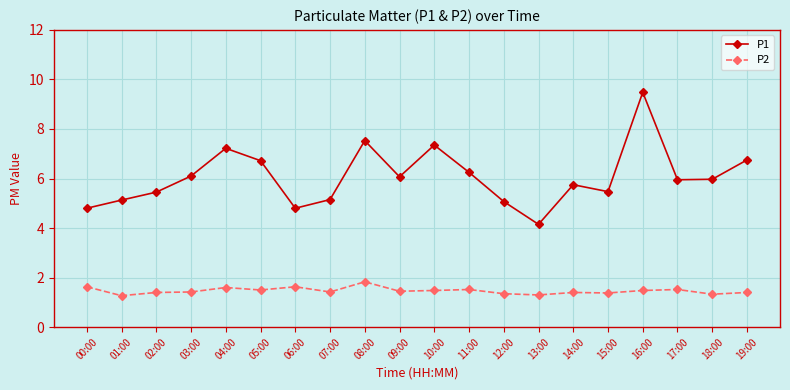

In P2, how many points are higher than both neighbors (excluding endpoints)?

6